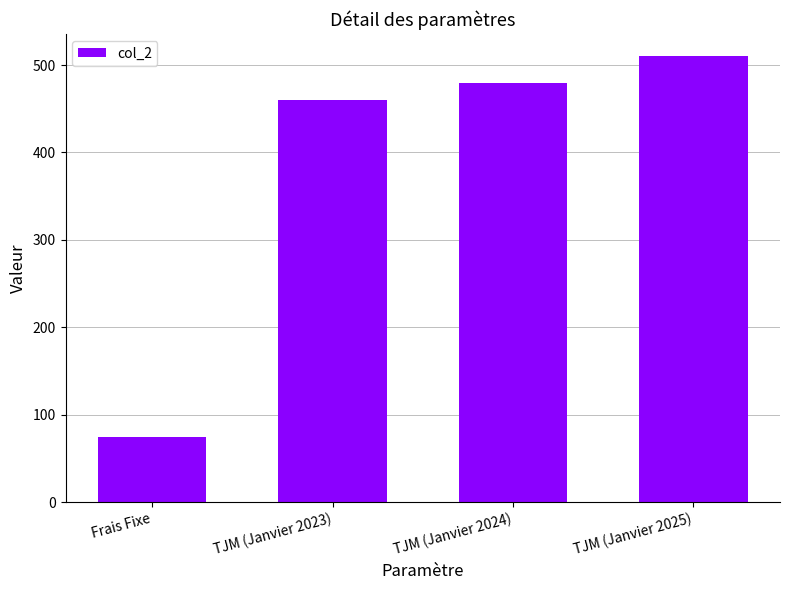

Rank the categories by value from lowest to highest.

Frais Fixe, TJM (Janvier 2023), TJM (Janvier 2024), TJM (Janvier 2025)